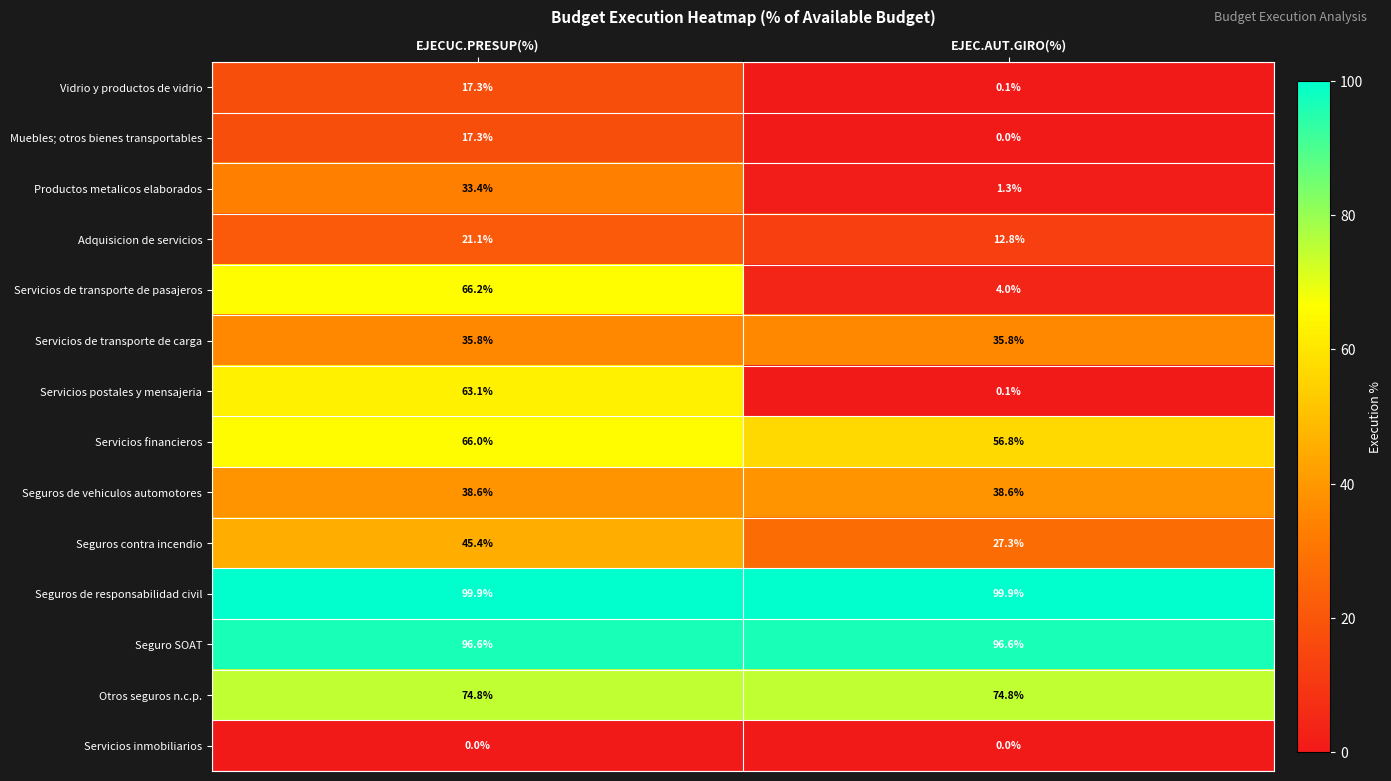

Read the Servicios de transporte de carga value at EJEC.AUT.GIRO(%).

35.8